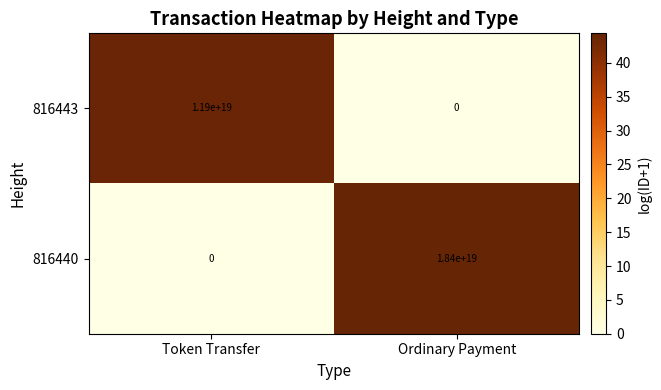

Count the number of data series in this chart.

2